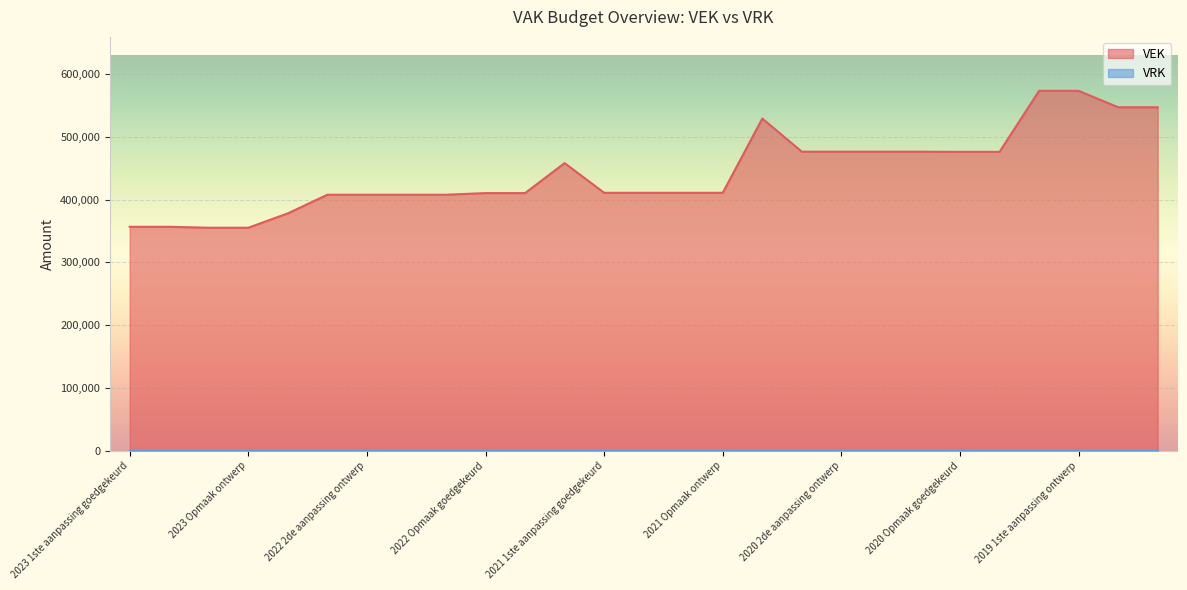

Reading left to right, list all the values displayed in this chart.

2023 1ste aanpassing goedgekeurd=356797	2023 1ste aanpassing ontwerp=356797	2023 Opmaak goedgekeurd=355292	2023 Opmaak ontwerp=355292	2022 uitvoering=378193	2022 2de aanpassing goedgekeurd=407885	2022 2de aanpassing ontwerp=407885	2022 1ste aanpassing goedgekeurd=407885	2022 1ste aanpassing ontwerp=407885	2022 Opmaak goedgekeurd=410485	2022 Opmaak ontwerp=410485	2021 uitvoering=458323	2021 1ste aanpassing goedgekeurd=410969	2021 1ste aanpassing ontwerp=410969	2021 Opmaak goedgekeurd=410969	2021 Opmaak ontwerp=410969	2020 uitvoering=529342	2020 2de aanpassing goedgekeurd=476506	2020 2de aanpassing ontwerp=476506	2020 1ste aanpassing goedgekeurd=476506	2020 1ste aanpassing ontwerp=476506	2020 Opmaak goedgekeurd=476220	2020 Opmaak ontwerp=476220	2019 1ste aanpassing goedgekeurd=573479	2019 1ste aanpassing ontwerp=573479	2019 opmaak goedgekeurd=547370	2019 opmaak ontwerp=547370